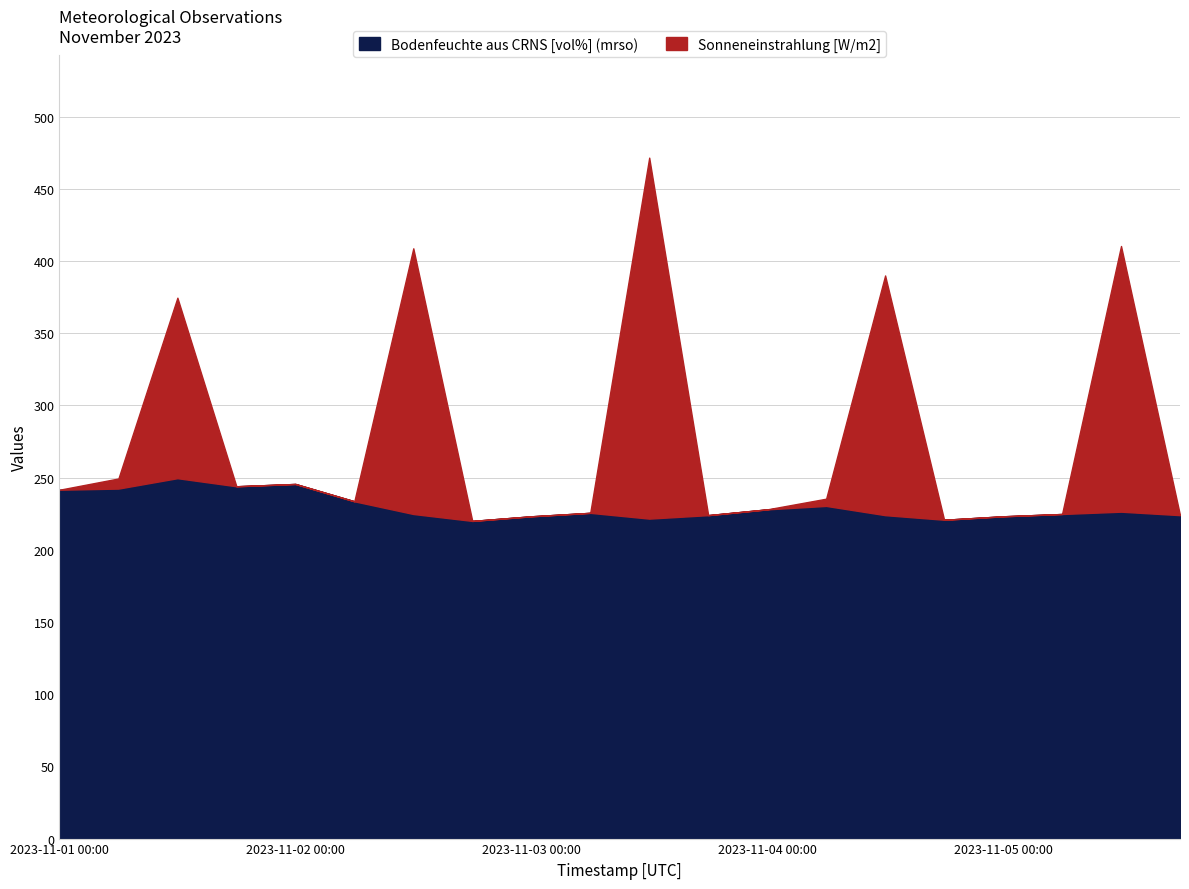

Between 2023-11-03 00:00 and 2023-11-04 12:00, which is larger?

2023-11-04 12:00